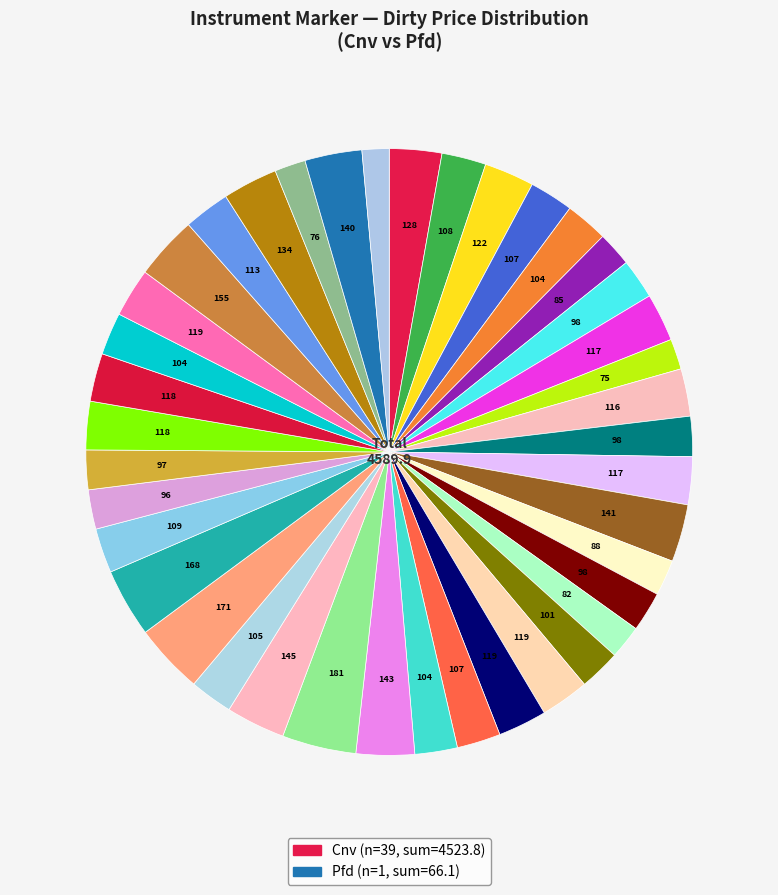

Count the number of slices in the pie.

40